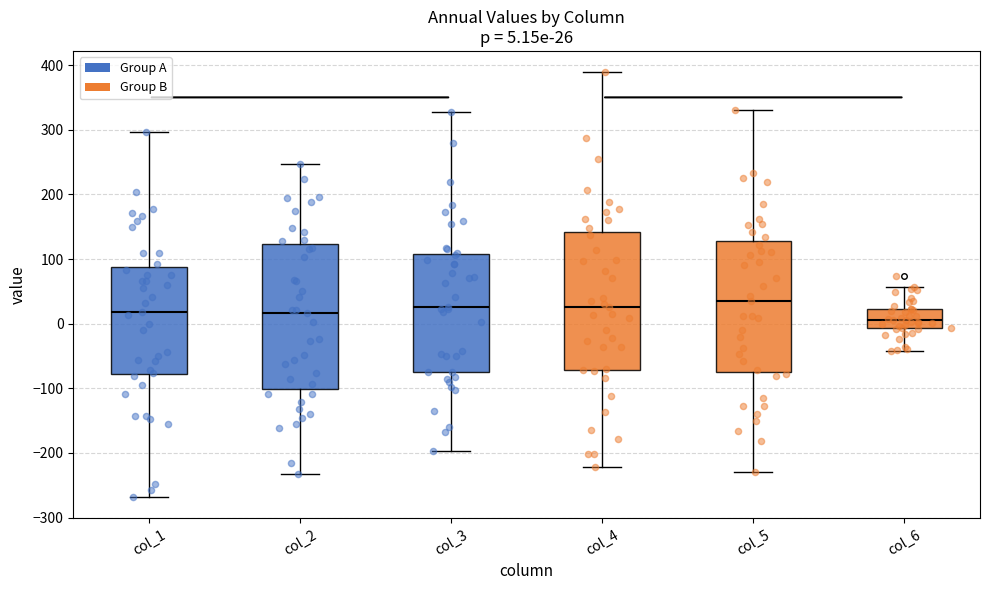

Which box has the highest median line?

col_5